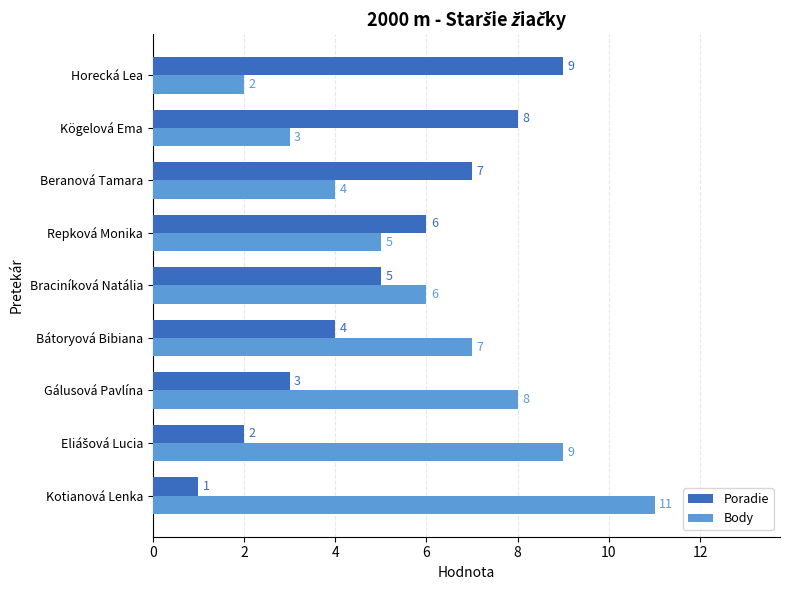

What is the maximum value for Body?

11